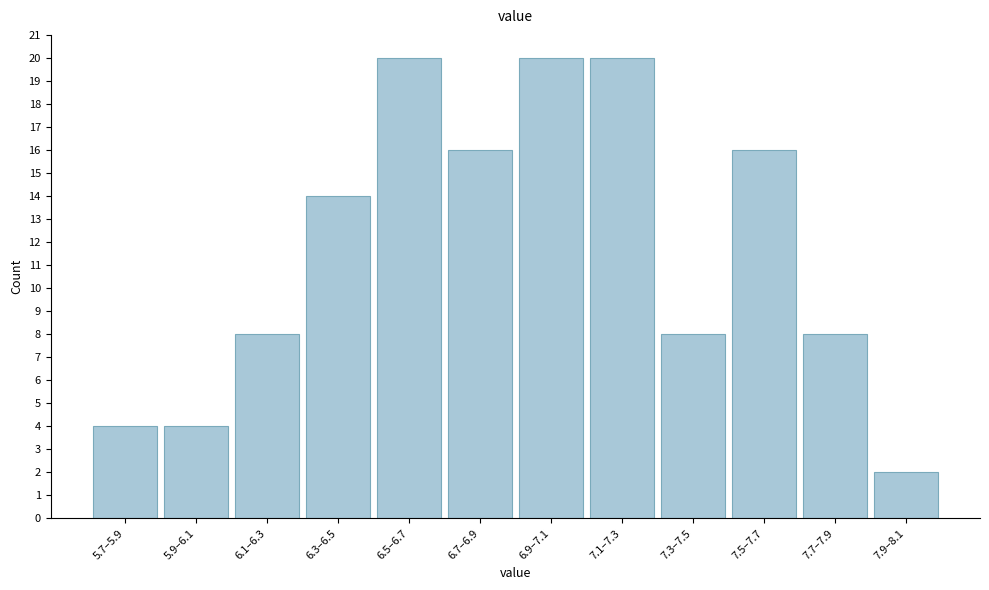

Reading left to right, what are all the values shown in this chart?

4	4	8	14	20	16	20	20	8	16	8	2